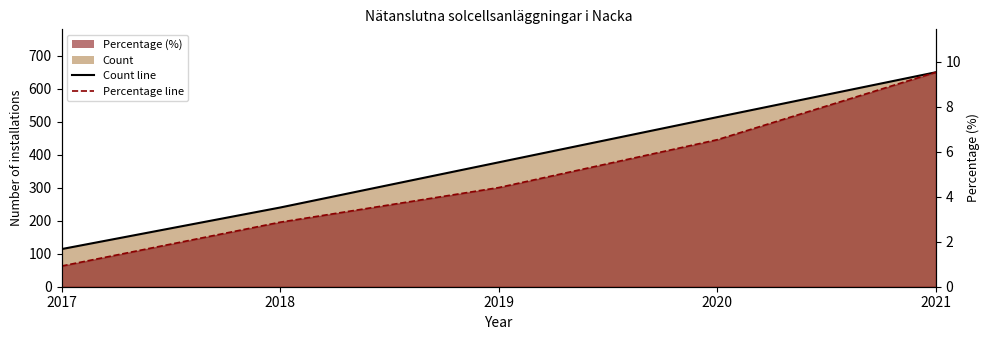

How many Count values are between 240 and 514?

3